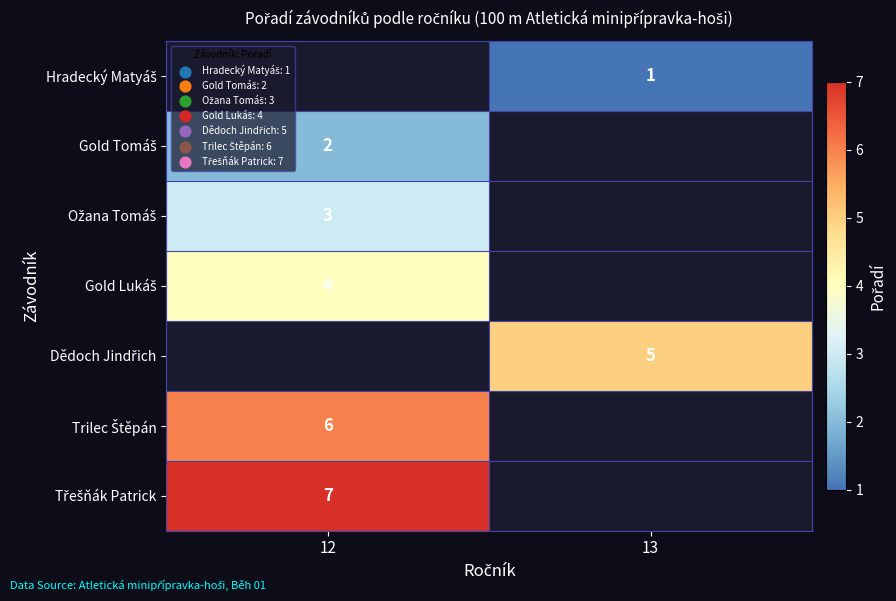

List the labels in order of Gold Lukáš value, smallest first.

12, 13